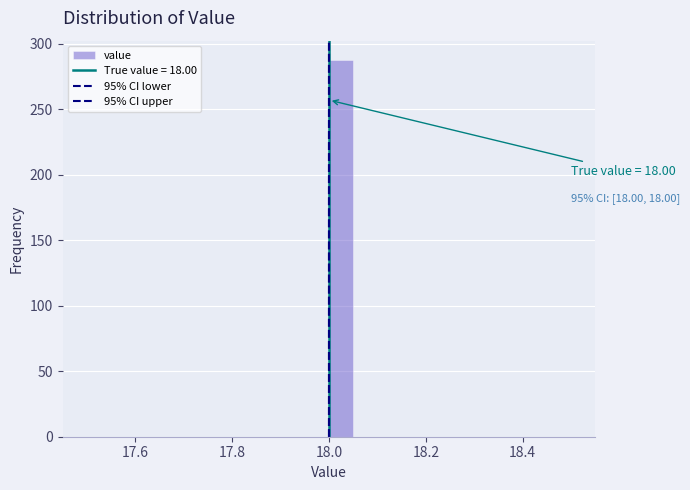

Around what value on the x-axis is the tallest bar? Give the approximate position of its centre, as read against the axis.

18.02